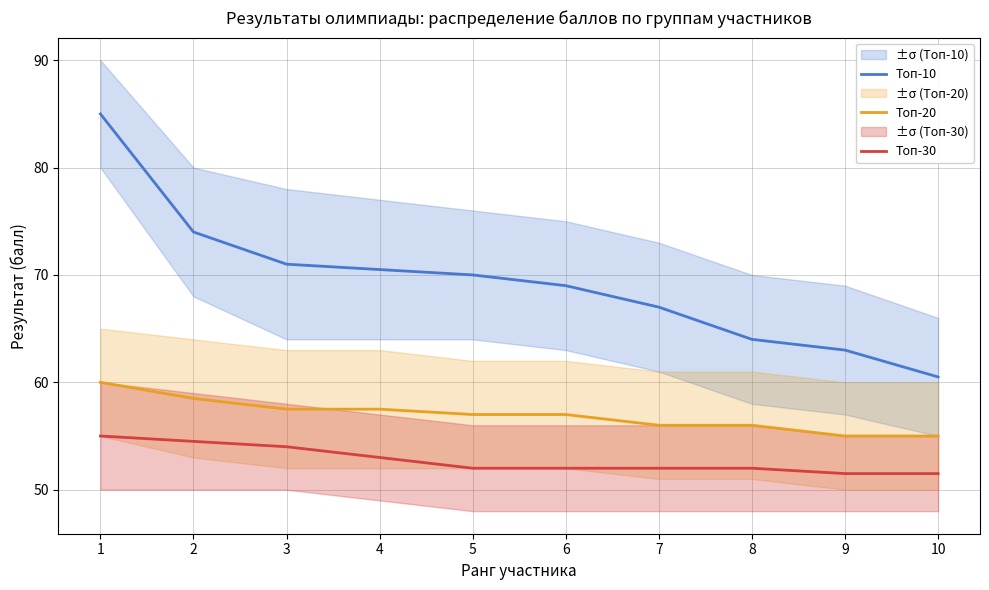

True or false: Топ-10 and Топ-20 intersect in this chart.

False